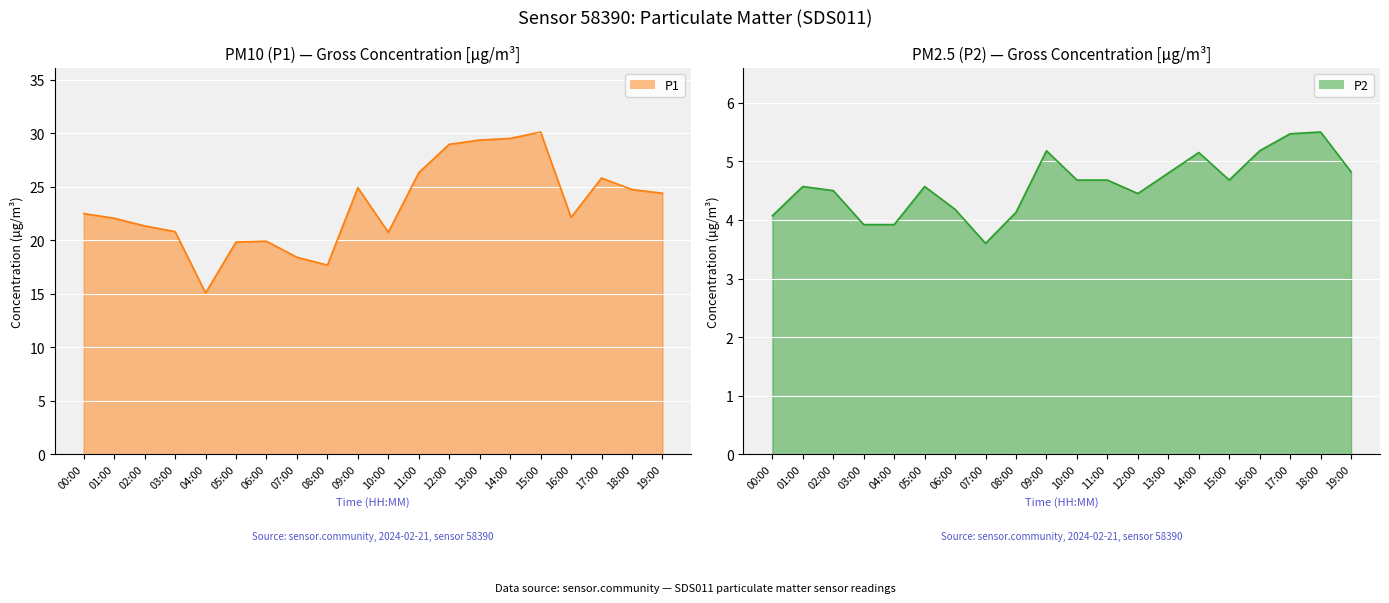

At how many categories does at least one series exceed 29?

3